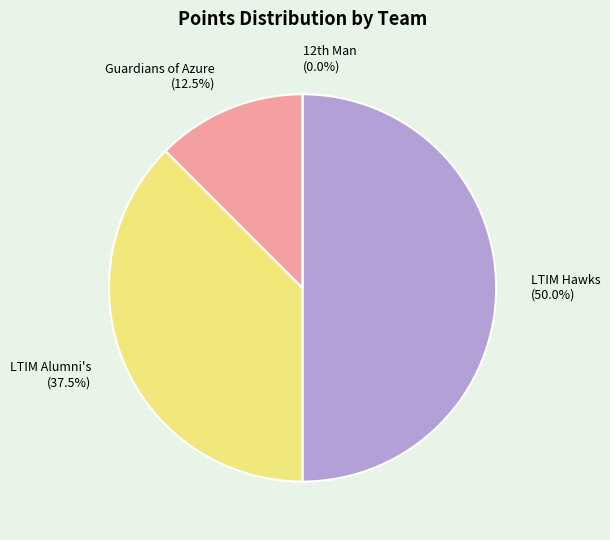

Does any single category account for the majority?

No